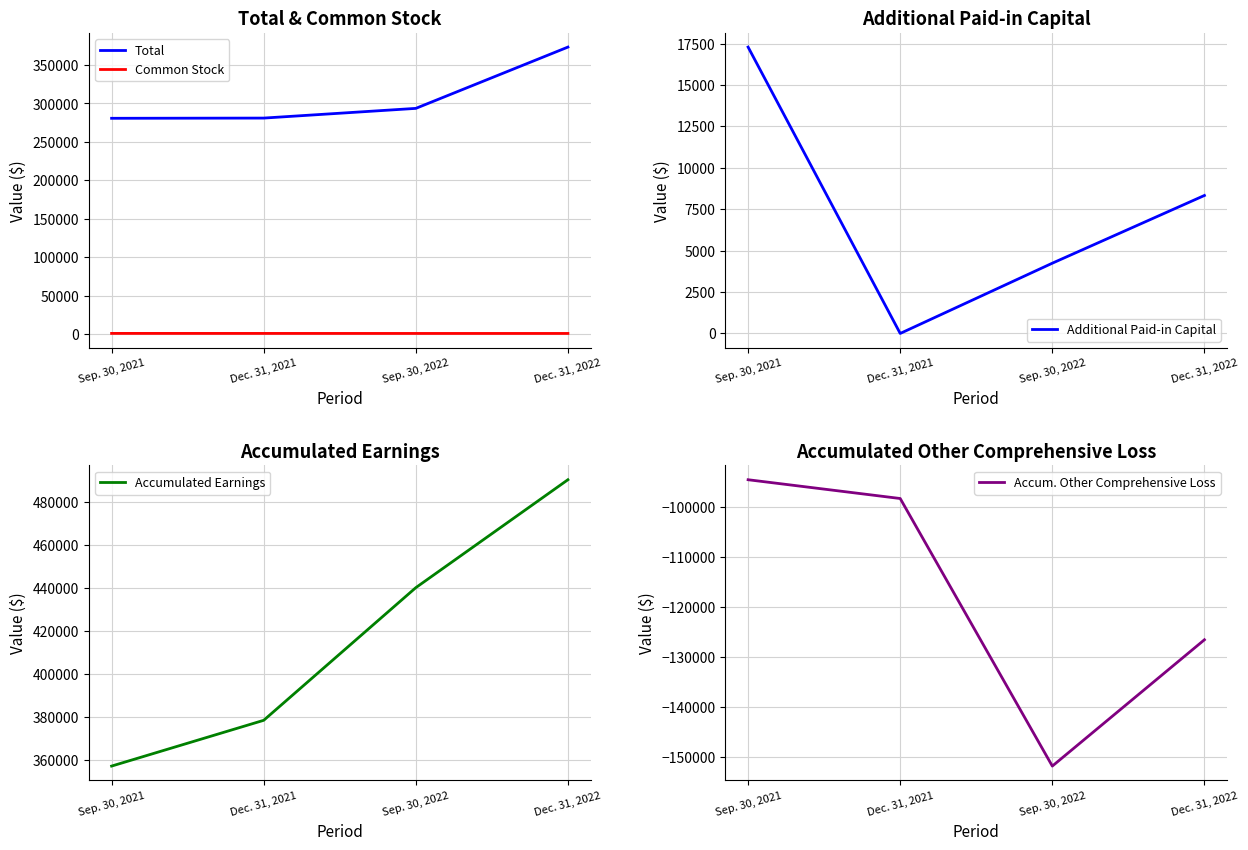

What are all the series names shown in the legend?

Total, Common Stock, Additional Paid-in Capital, Accumulated Earnings, Accum. Other Comprehensive Loss